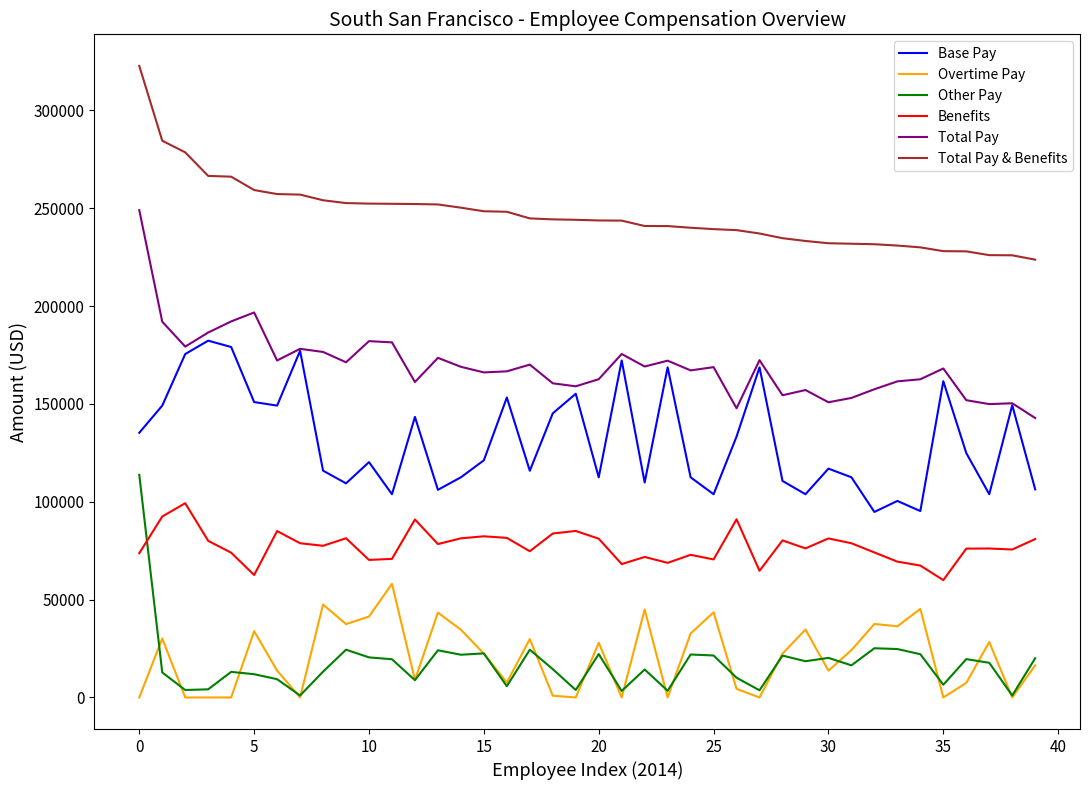

True or false: Other Pay and Total Pay intersect in this chart.

False